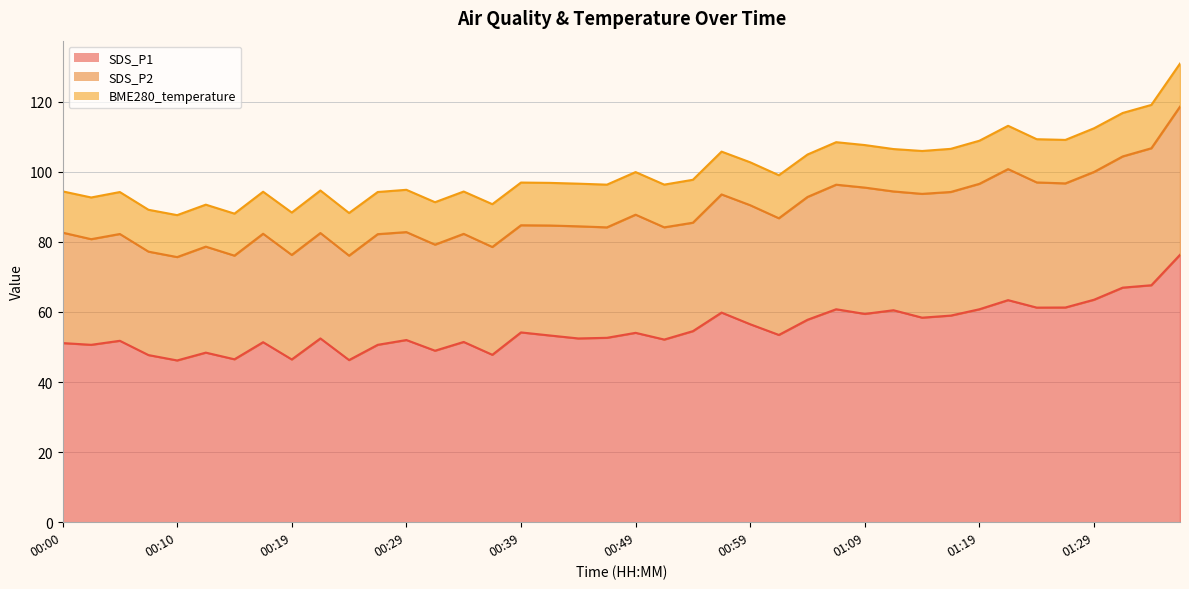

Is the value of SDS_P2 at 00:49 greater than the value of SDS_P1 at 00:29?

Yes